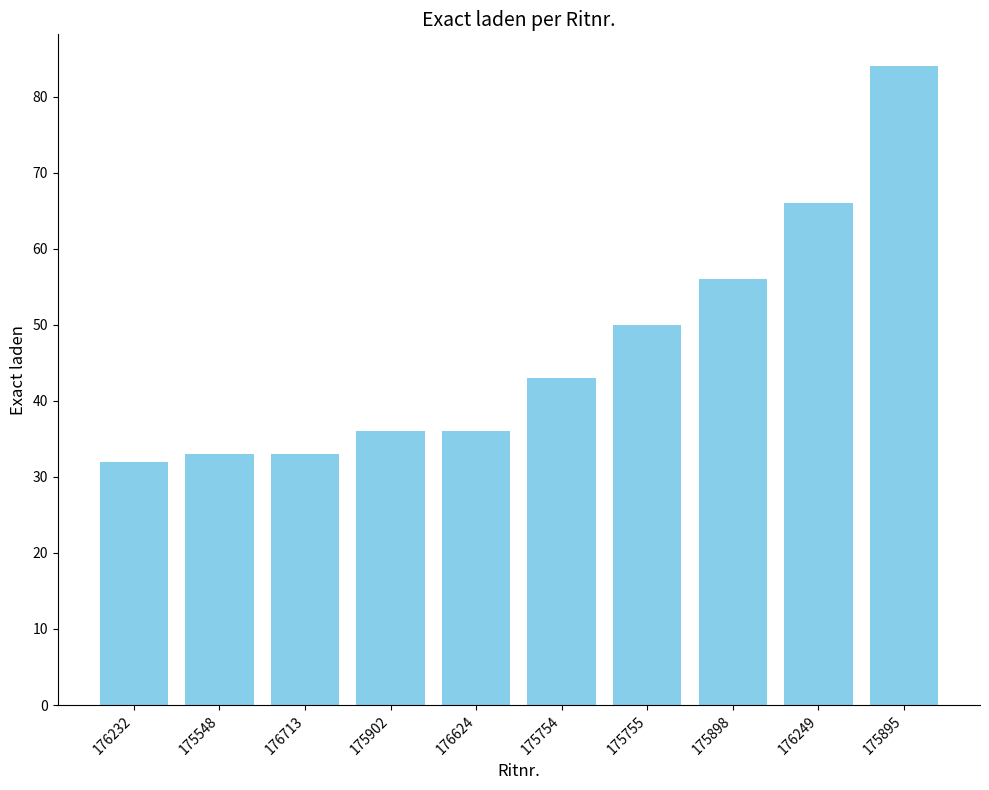

How many series are shown in this chart?

1